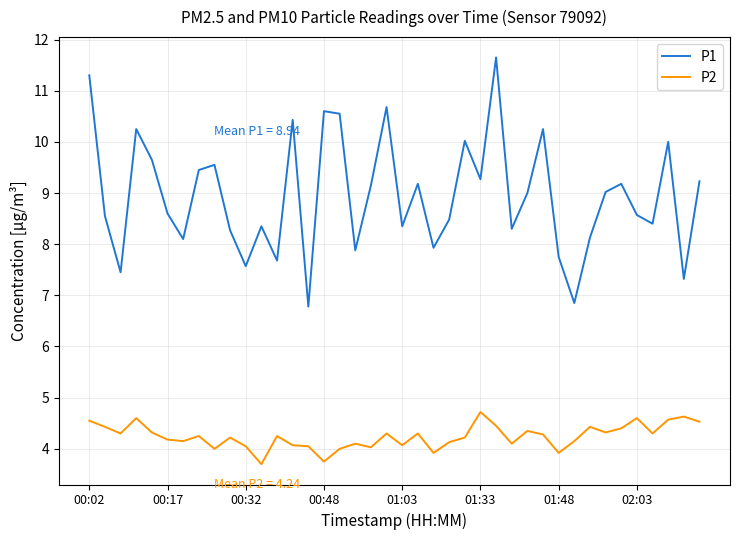

What are all the series names shown in the legend?

P1, P2